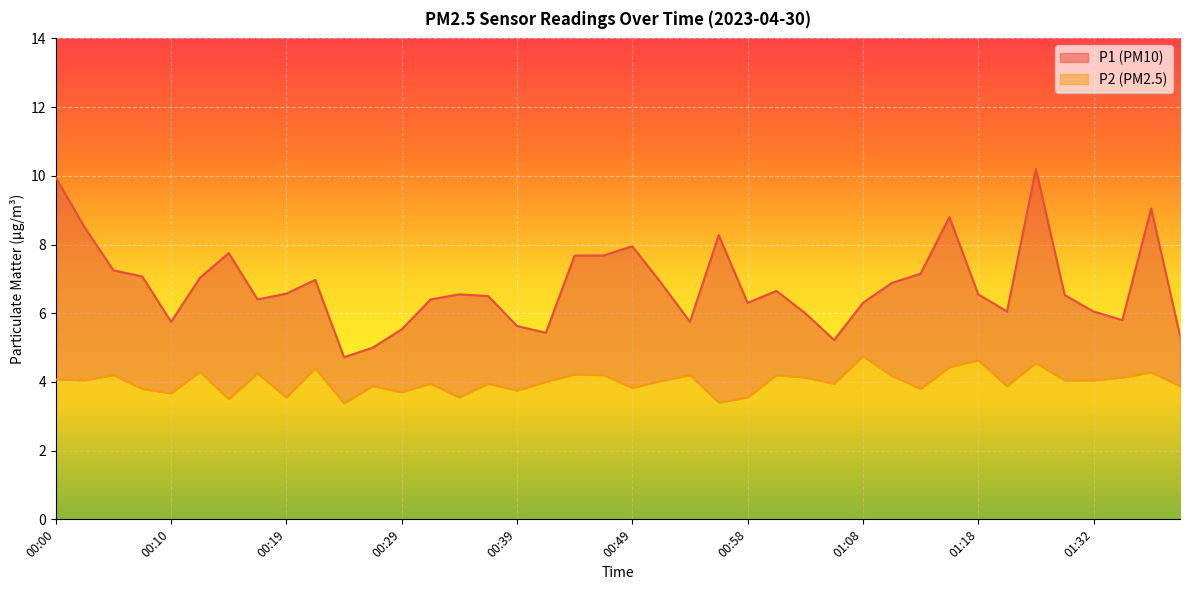

Reading right to left, extract all data points from this chart.

P1: 5.3	9.1	5.8	6.0	6.5	10.2	6.0	6.5	8.8	7.2	6.9	6.3	5.2	6.0	6.7	6.3	8.3	5.8	6.9	8.0	7.7	7.7	5.4	5.6	6.5	6.5	6.4	5.5	5.0	4.7	7.0	6.6	6.4	7.8	7.0	5.8	7.1	7.2	8.5	9.9
P2: 3.9	4.3	4.1	4.0	4.0	4.5	3.9	4.6	4.4	3.8	4.2	4.8	4.0	4.1	4.2	3.5	3.4	4.2	4.0	3.8	4.2	4.2	4.0	3.8	4.0	3.5	4.0	3.7	3.9	3.4	4.4	3.5	4.2	3.5	4.3	3.7	3.8	4.2	4.0	4.1